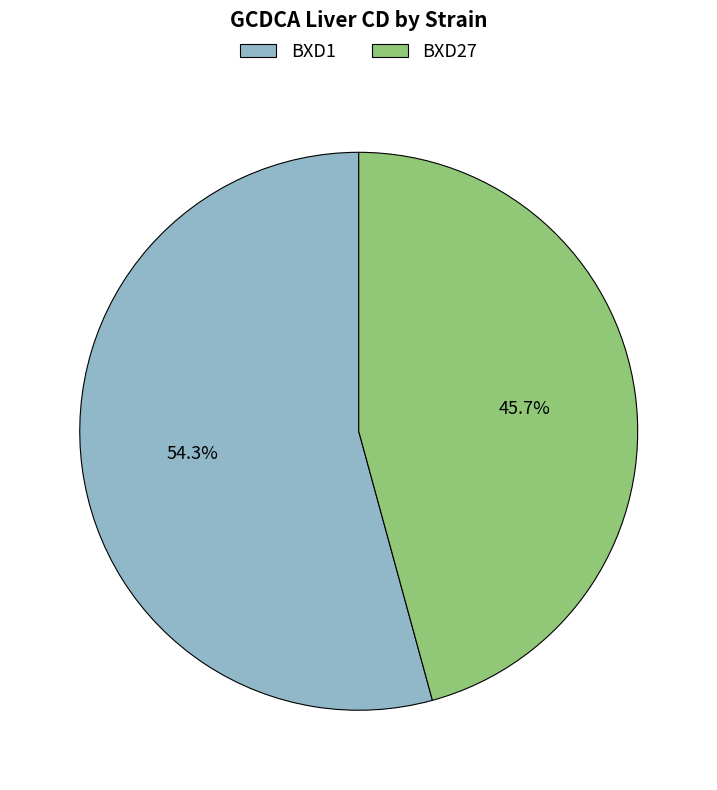

Is there any slice that represents more than half of the pie?

Yes